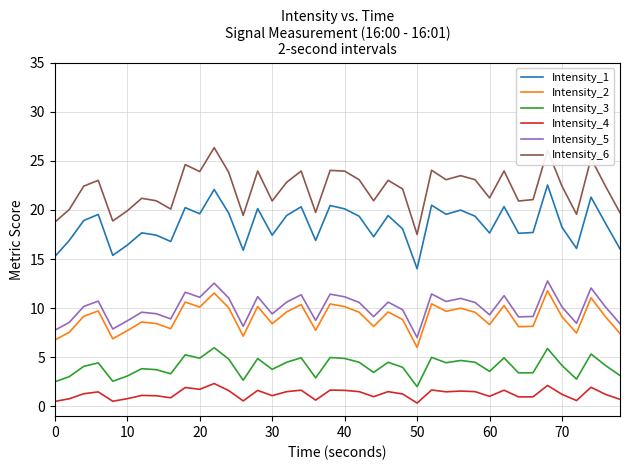

Which series has the largest total across all categories?

Intensity_6